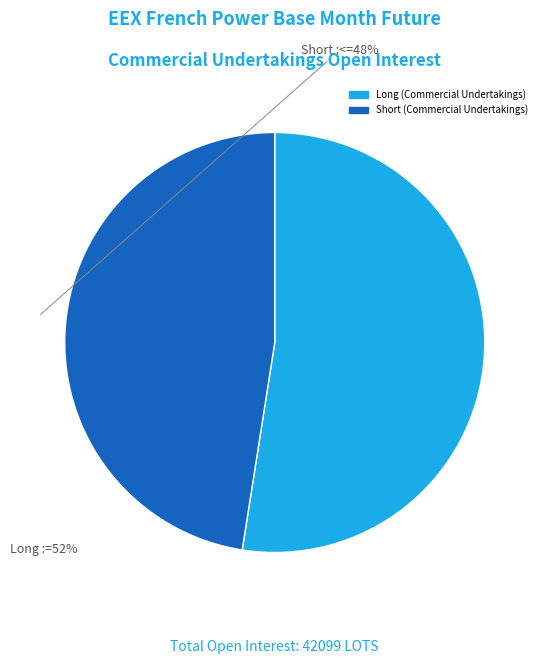

Which category has the biggest portion of the pie?

Long (Commercial Undertakings)